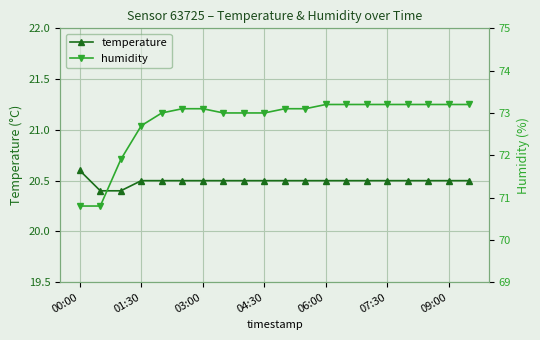

Which series has the largest total across all categories?

humidity